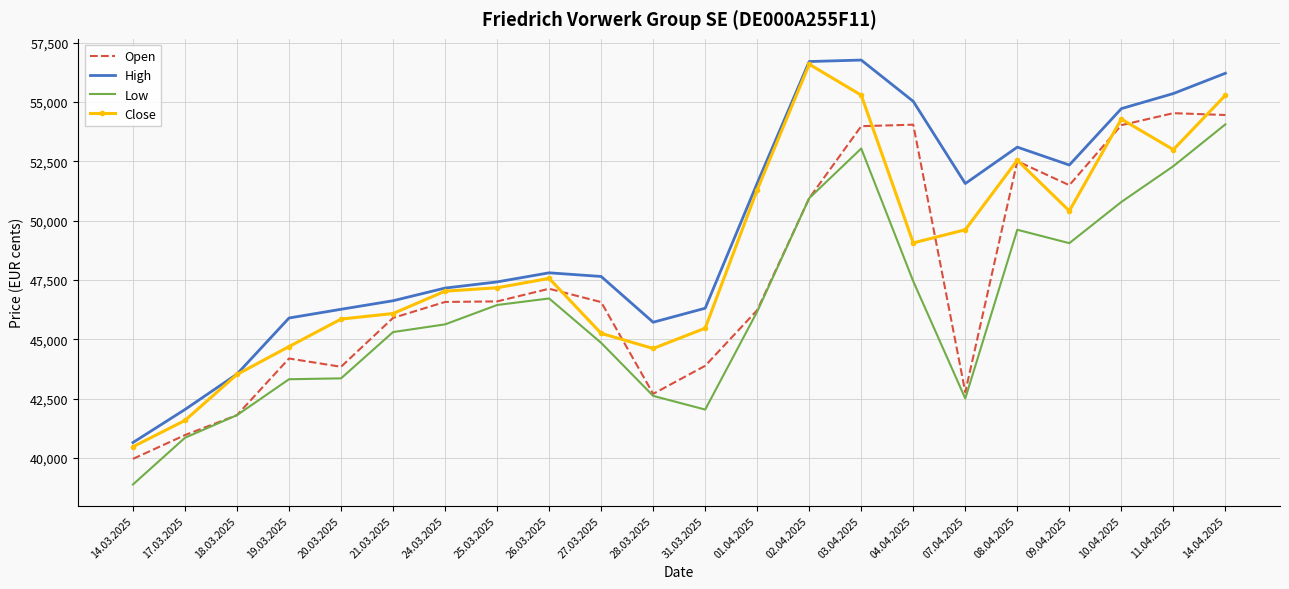

Rank the series by their average value, from lowest to highest.

Low, Open, Close, High